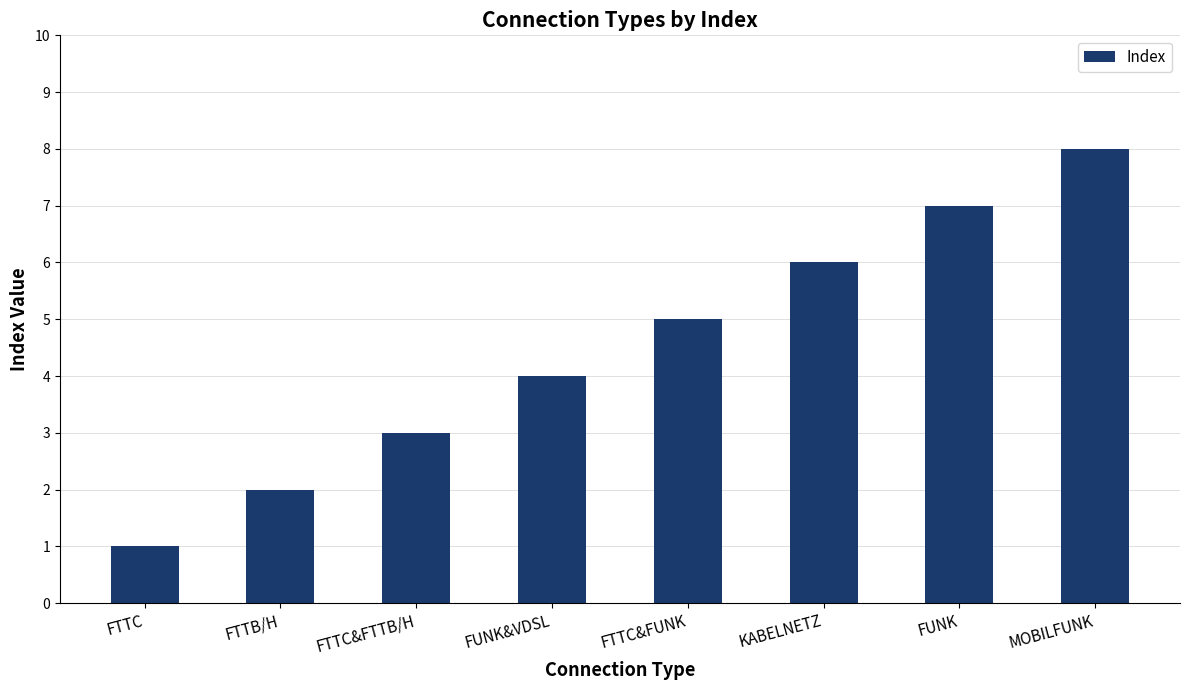

Reading left to right, what are all the values shown in this chart?

FTTC=1	FTTB/H=2	FTTC&FTTB/H=3	FUNK&VDSL=4	FTTC&FUNK=5	KABELNETZ=6	FUNK=7	MOBILFUNK=8